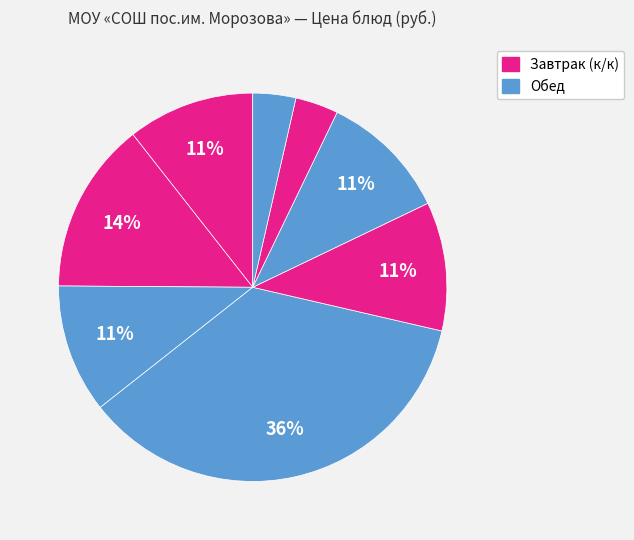

Count the number of slices in the pie.

8